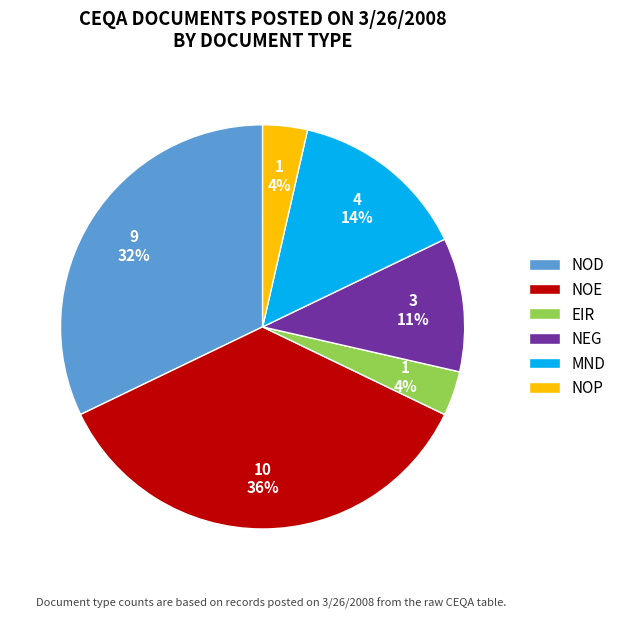

Do NOE and EIR together represent more than half of the pie?

No